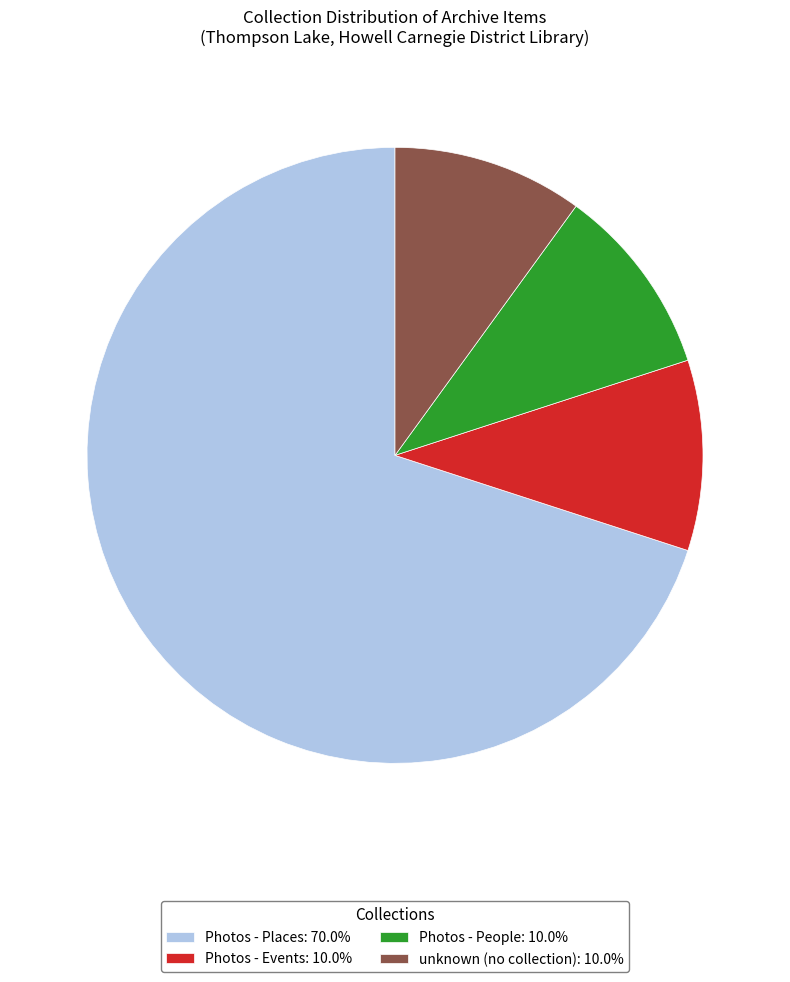

Does any single category account for the majority?

Yes